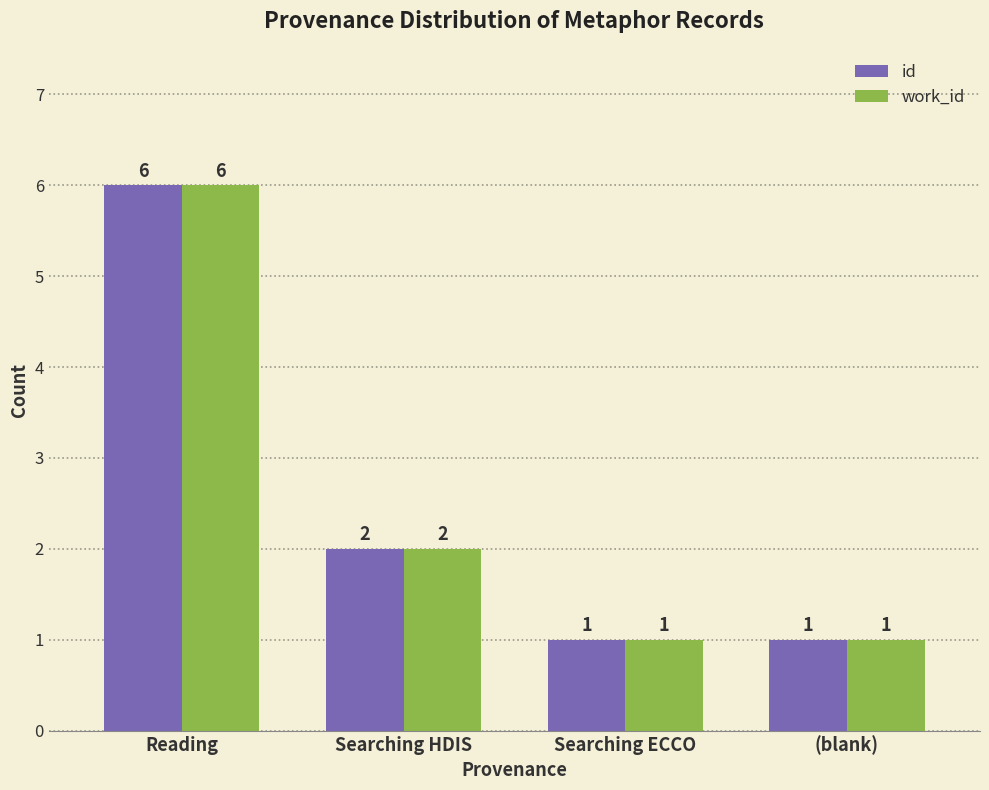

The id series shows 1 at Searching ECCO. True or false?

True